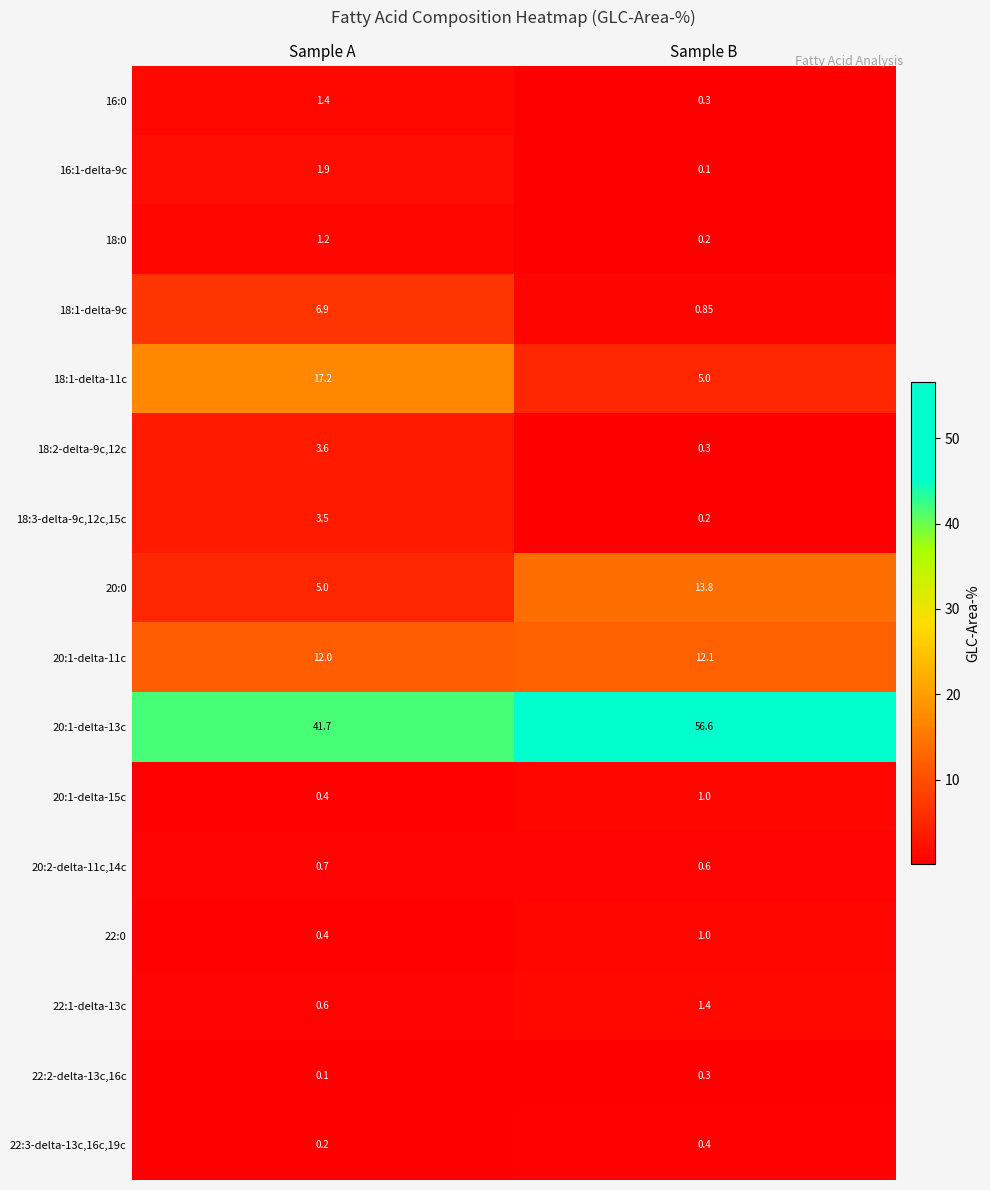

What is the difference between the highest and lowest values at Sample B?

56.5